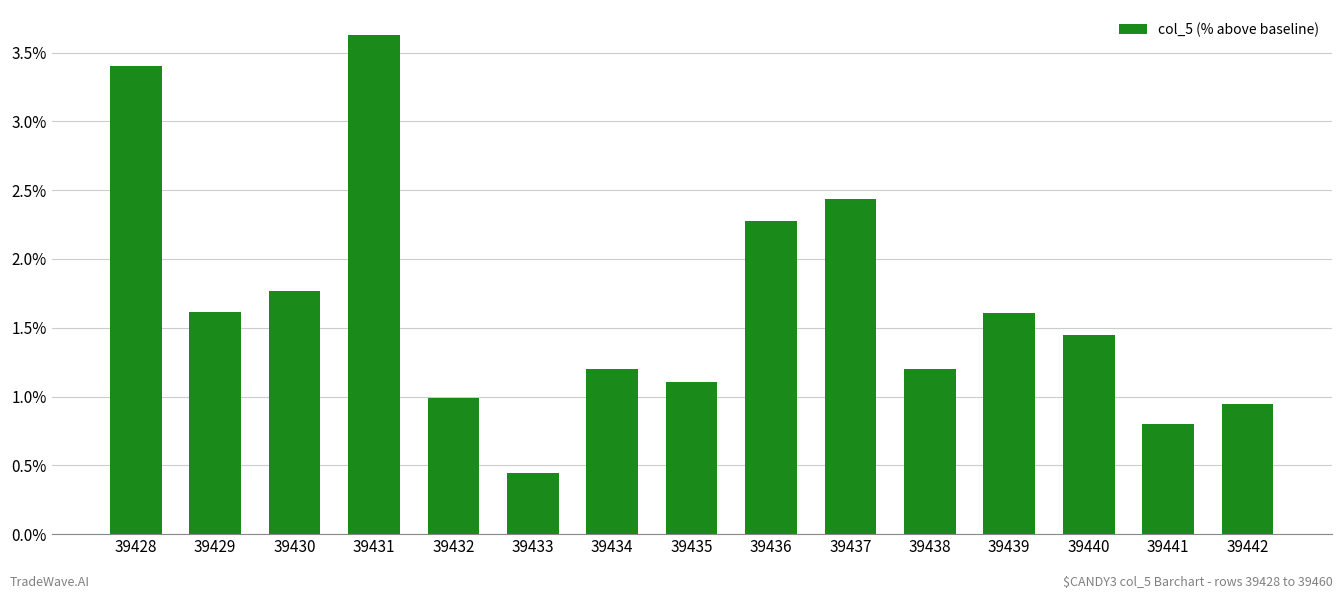

Does the chart contain stacked bars?

No